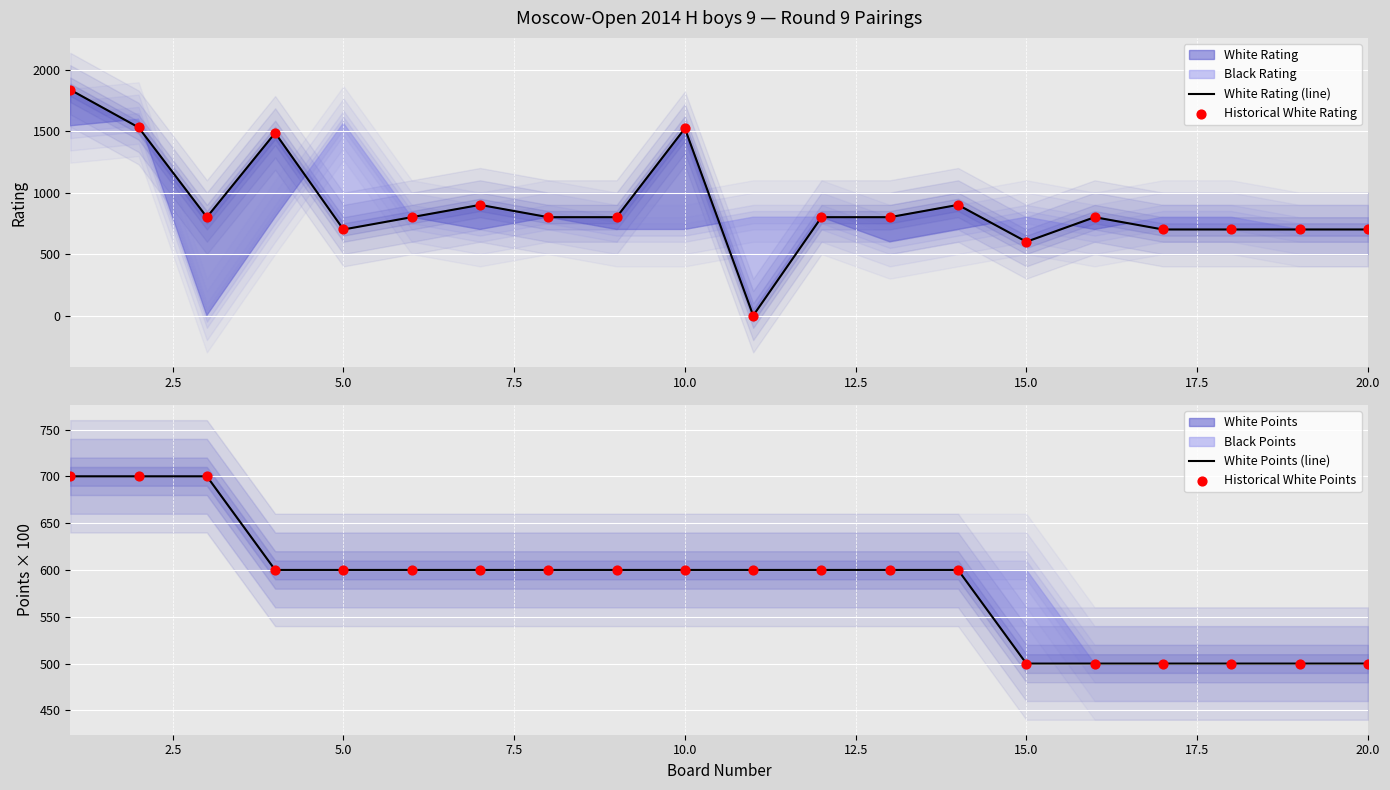

Which series has the largest total across all categories?

White Rating (line)